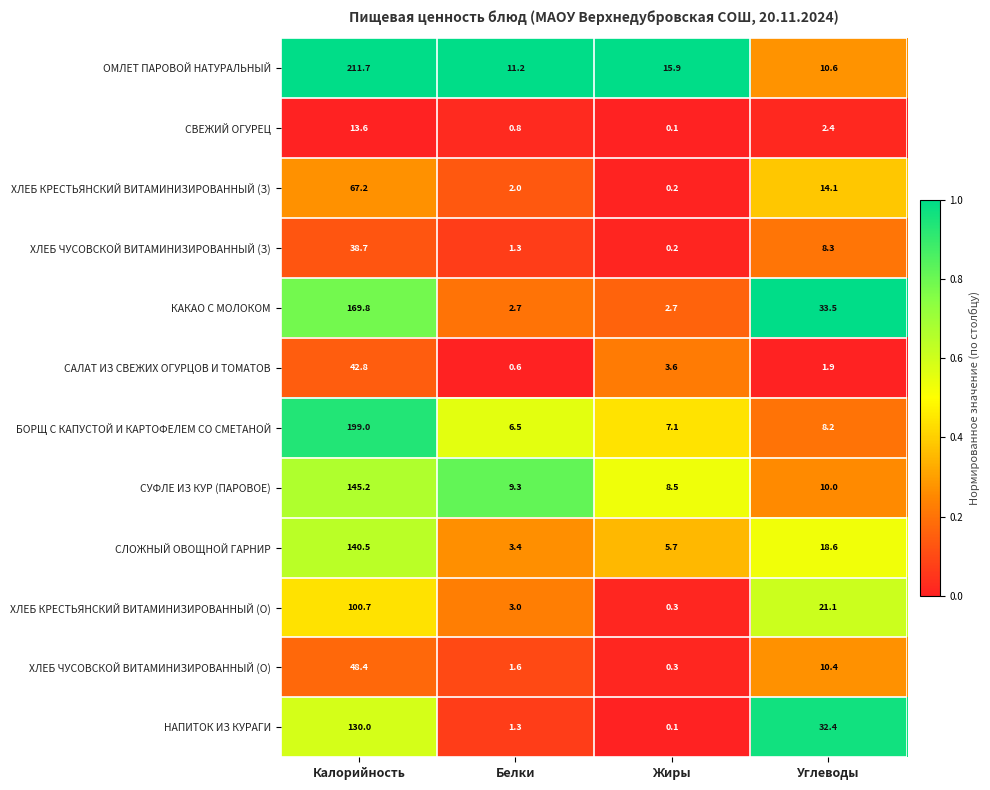

What is the spread (max minus min) of values at Углеводы?

31.6